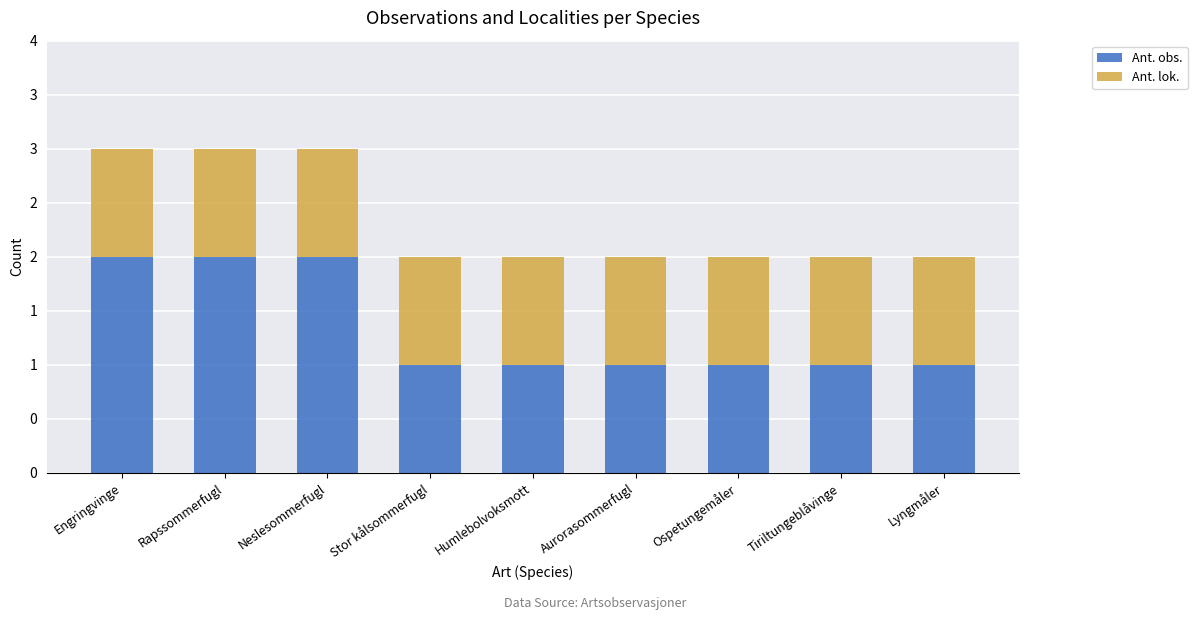

At Tiriltungeblåvinge, list the series in order from largest to smallest.

Ant. obs., Ant. lok.